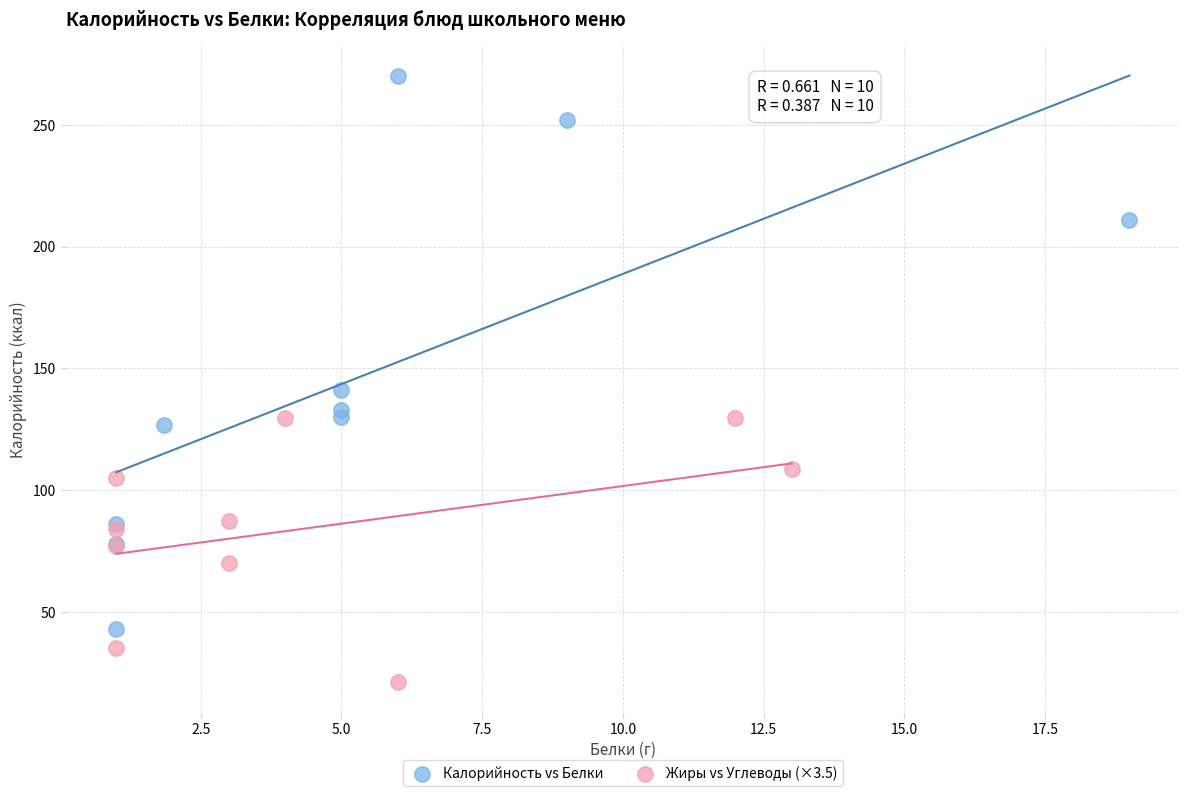

Which series reaches the maximum Y coordinate?

Калорийность vs Белки